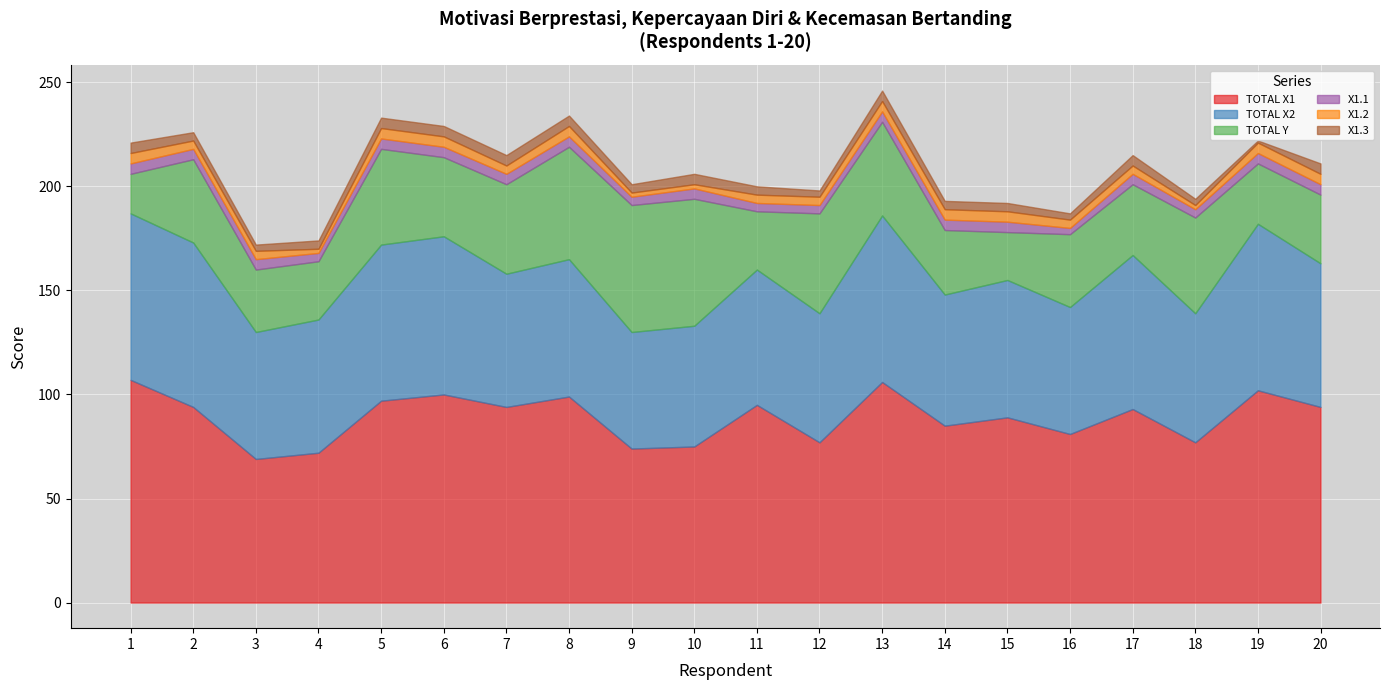

At how many categories does at least one series exceed 54?

20